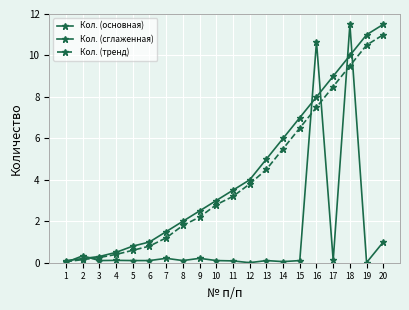

What is the difference between the maximum and minimum values in the Кол. (тренд) series?

10.9